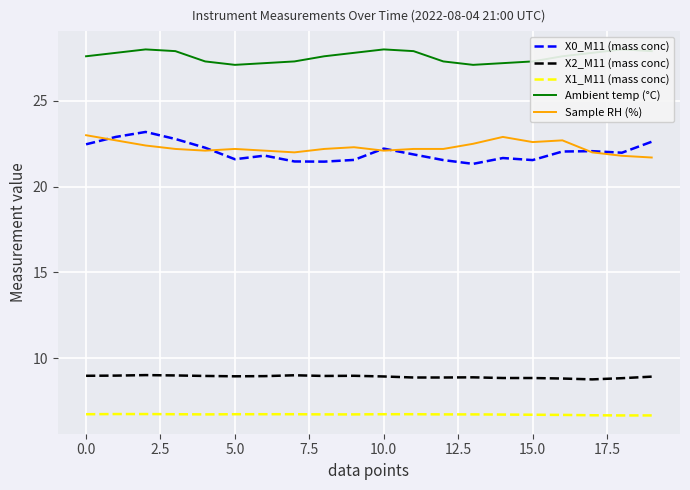

What is the maximum value for X0_M11 (mass conc)?

23.2